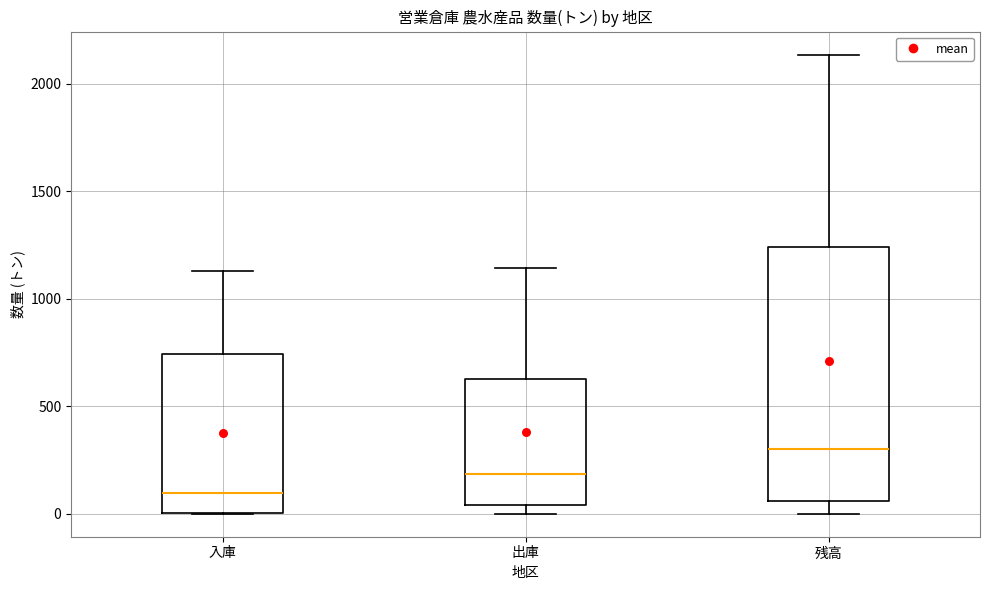

Reading left to right, read every box against the y-axis: the position of its median line, the range the box covers, and the ends of its whiskers. The values are not printed on the chart, so give them approximately, as read against the axis.

入庫: median 100, box 0 to 750, whiskers 0 to 1150
出庫: median 200, box 50 to 650, whiskers 0 to 1150
残高: median 300, box 50 to 1250, whiskers 0 to 2150